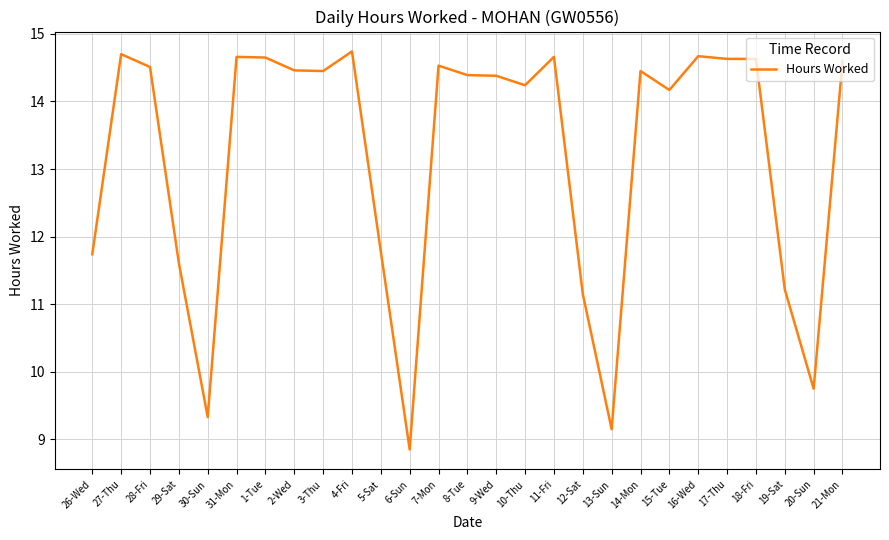

What is the maximum value shown in the chart?

14.7